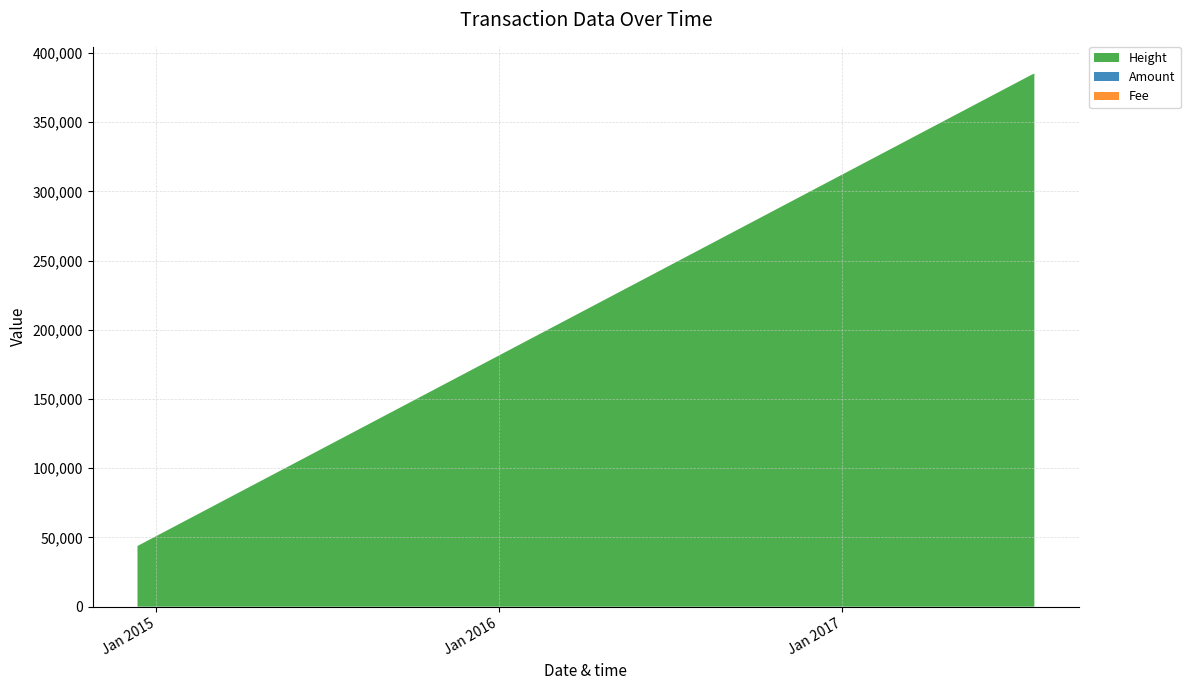

Reading left to right, extract all data points from this chart.

Amount: 2014-12-12 01:42:07=4	2014-12-12 01:53:13=3	2017-07-20 11:29:25=0	2017-07-24 12:52:12=0
Fee: 2014-12-12 01:42:07=1	2014-12-12 01:53:13=1	2017-07-20 11:29:25=1	2017-07-24 12:52:12=1
Height: 2014-12-12 01:42:07=43829	2014-12-12 01:53:13=43832	2017-07-20 11:29:25=383780	2017-07-24 12:52:12=385096